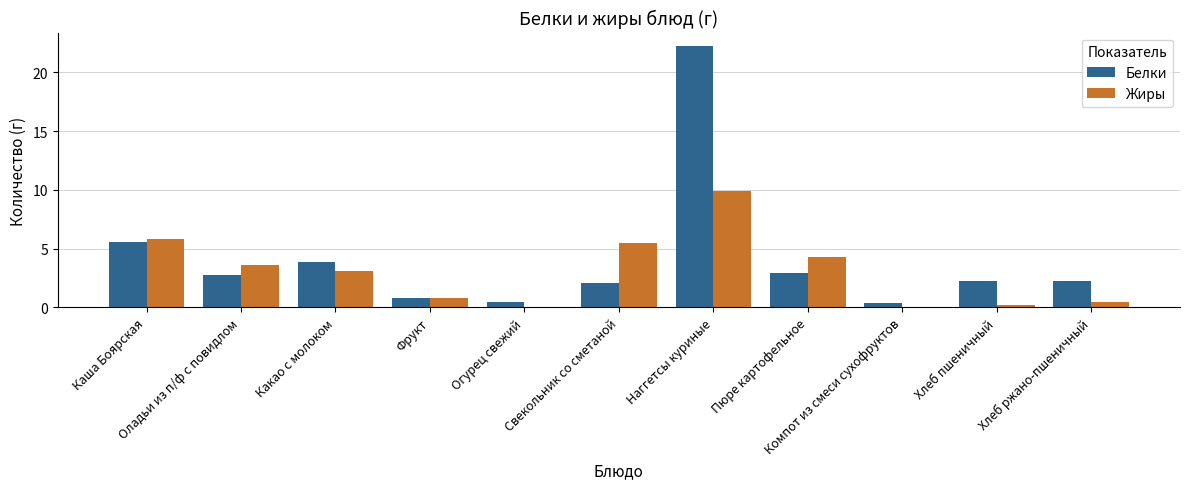

Which series has the largest total across all categories?

Белки